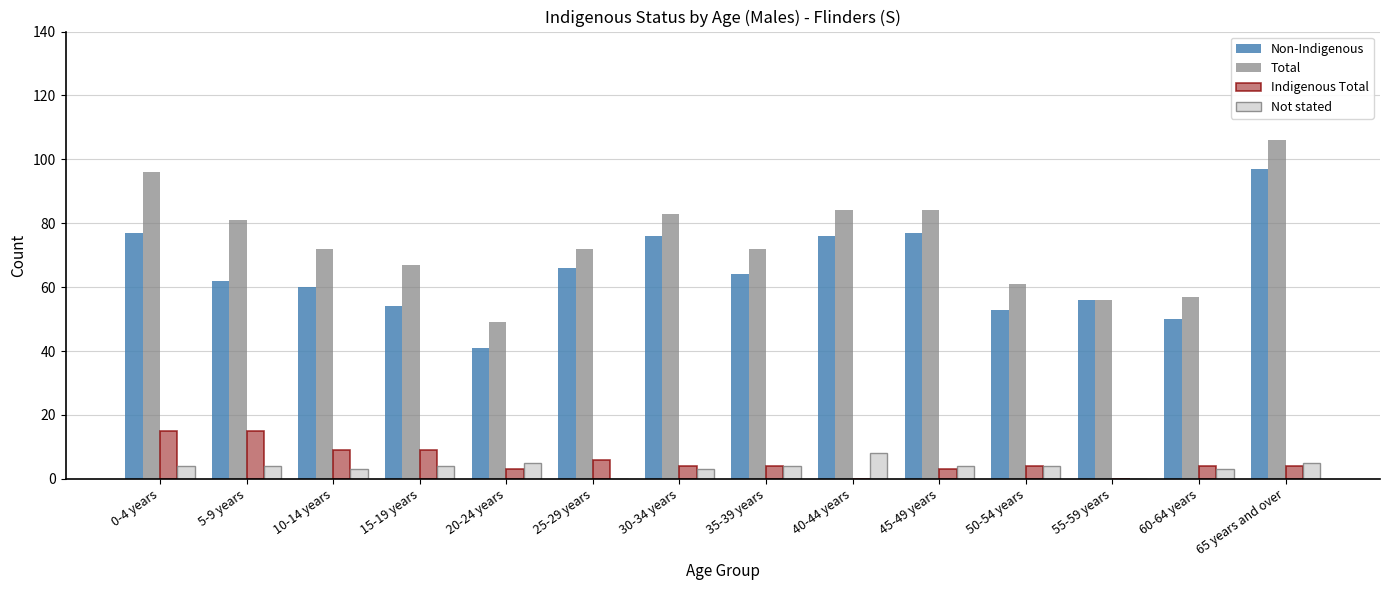

At which label is Non-Indigenous closest to 69?

25-29 years